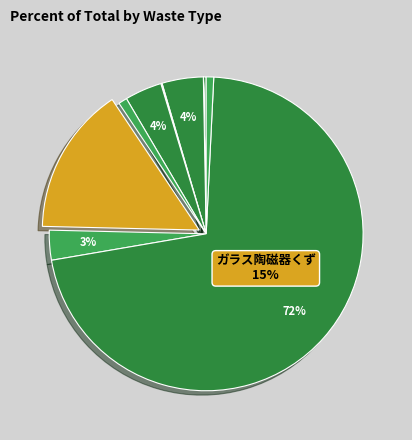

What percentage is NOT represented by 廃プラスチック類?

95.7%